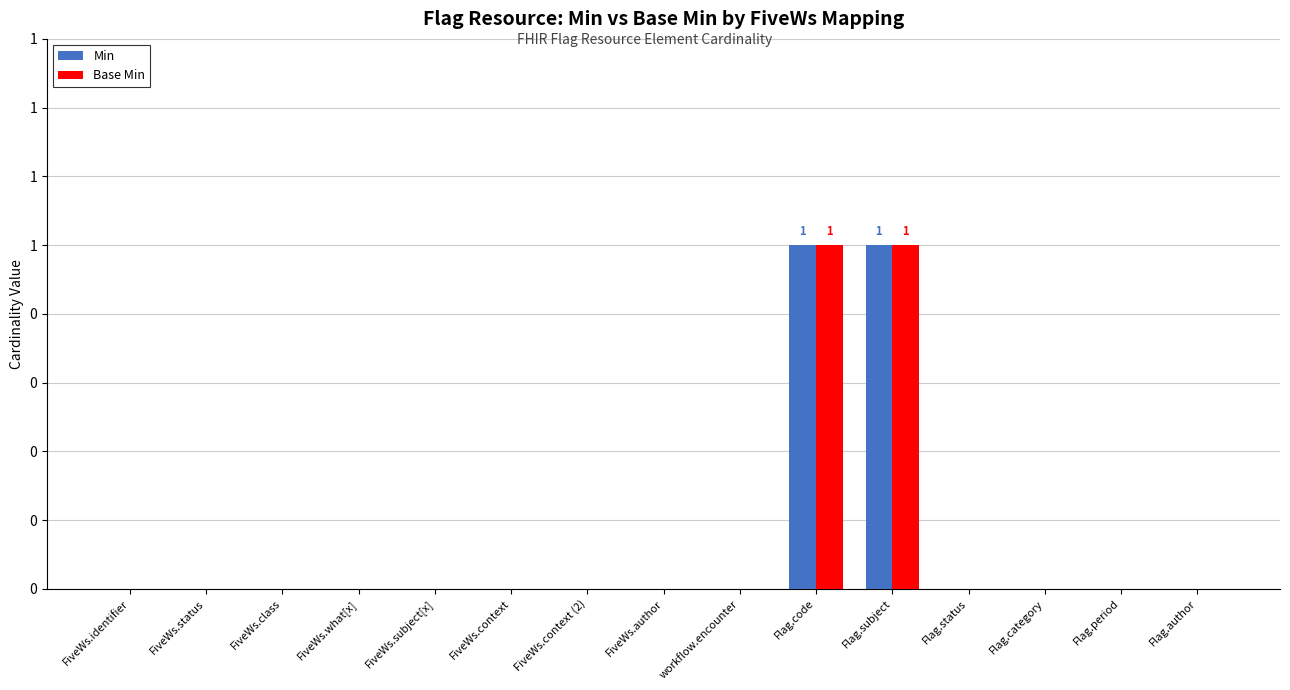

Which series has the largest total across all categories?

Min